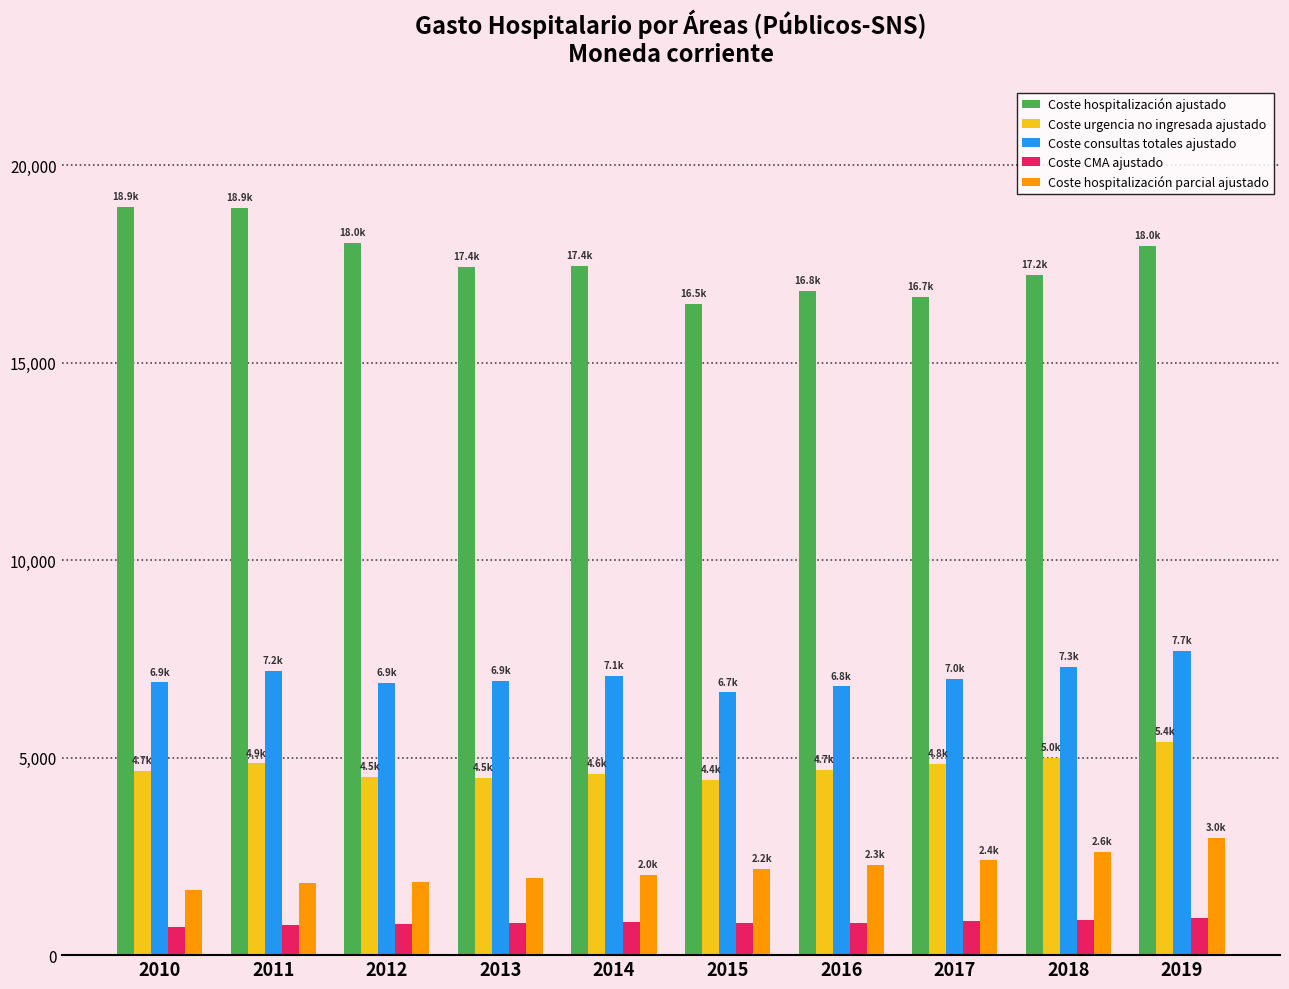

How many values in the Coste hospitalización ajustado series are below 17445?

5